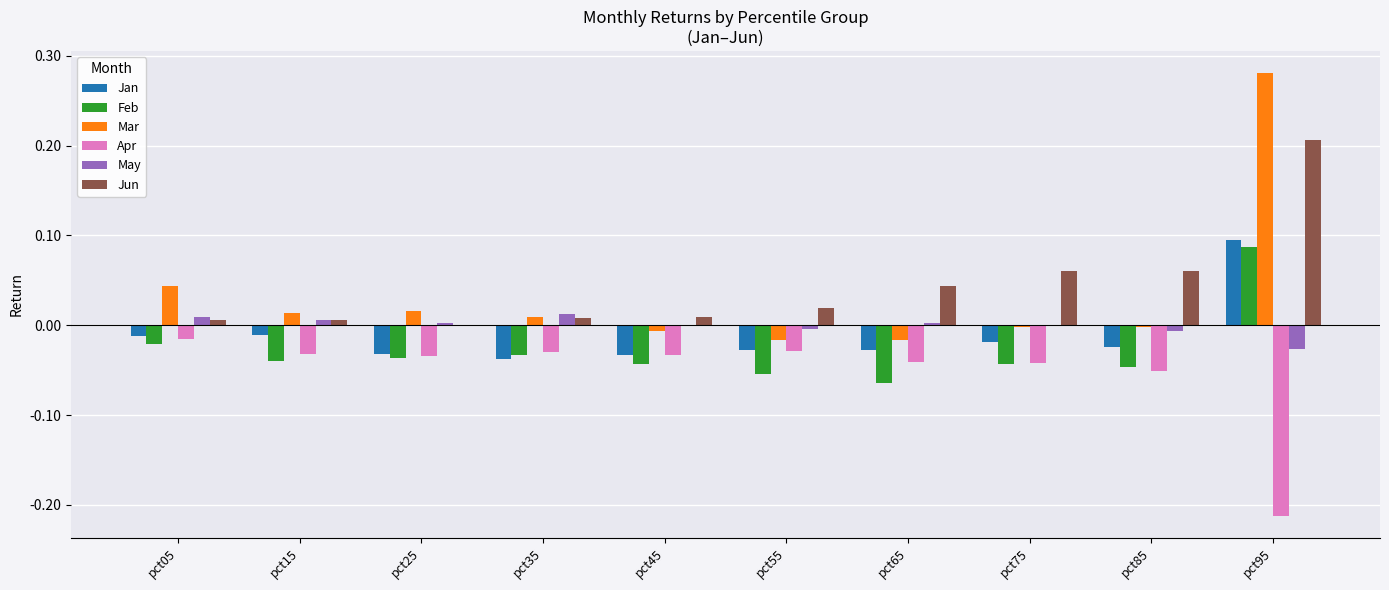

Which category has the highest value across all series?

pct95